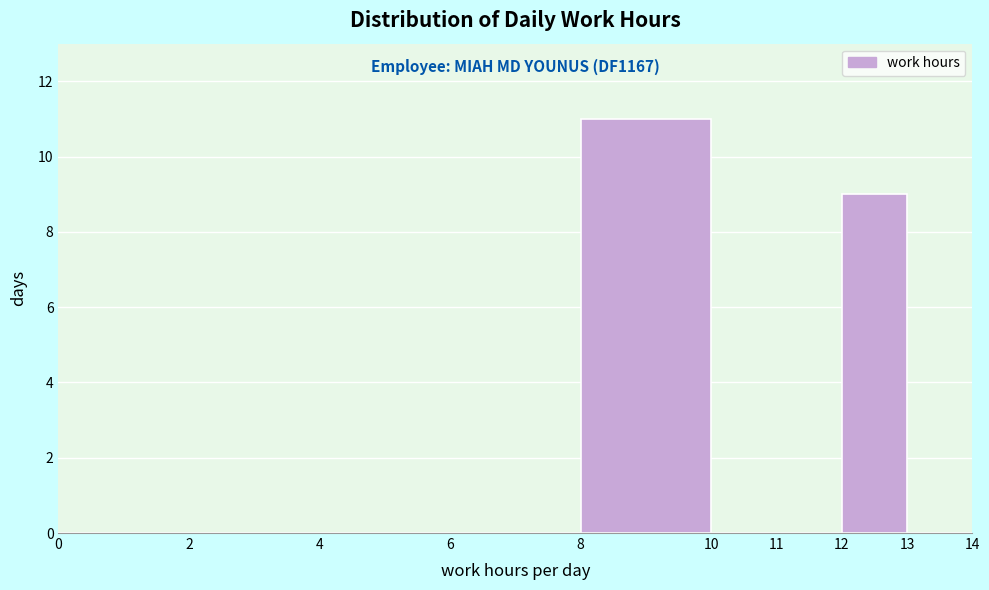

Over which range of the x-axis is the bar tallest?

8 to 10